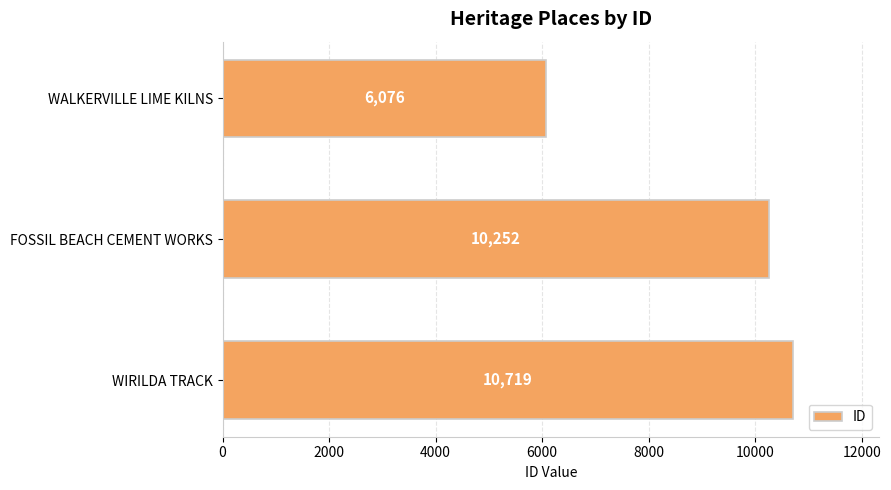

What is the value of the 2nd bar from the top?

10252